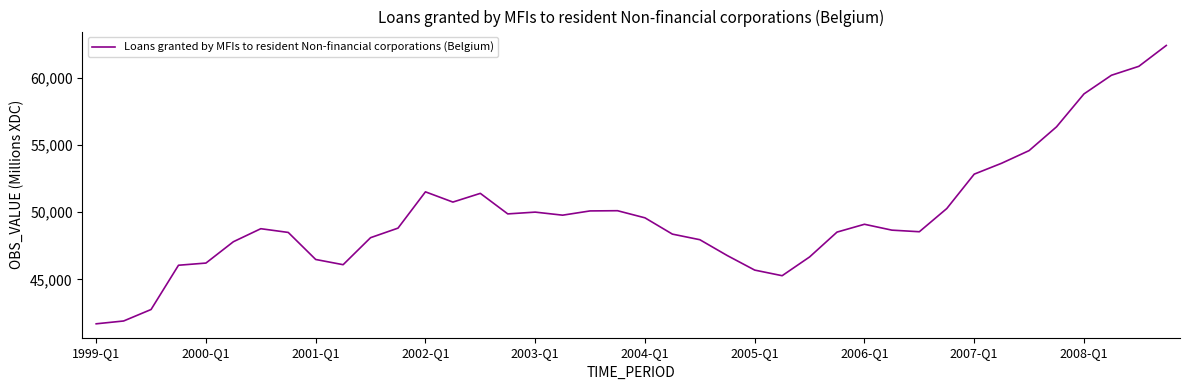

What is the smallest value displayed?

41680.7